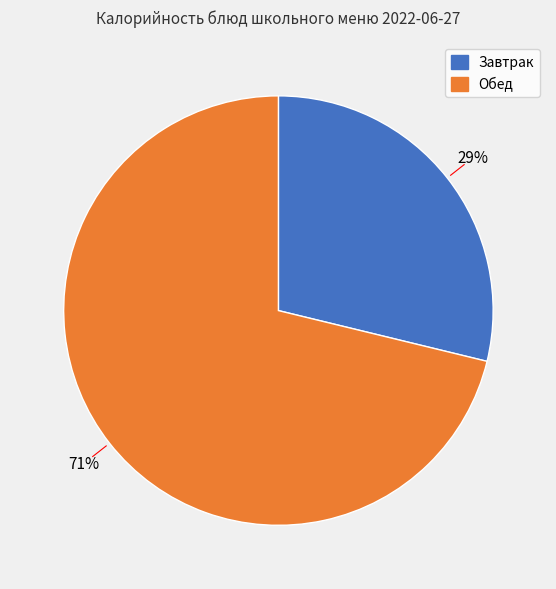

Does any single category account for the majority?

Yes